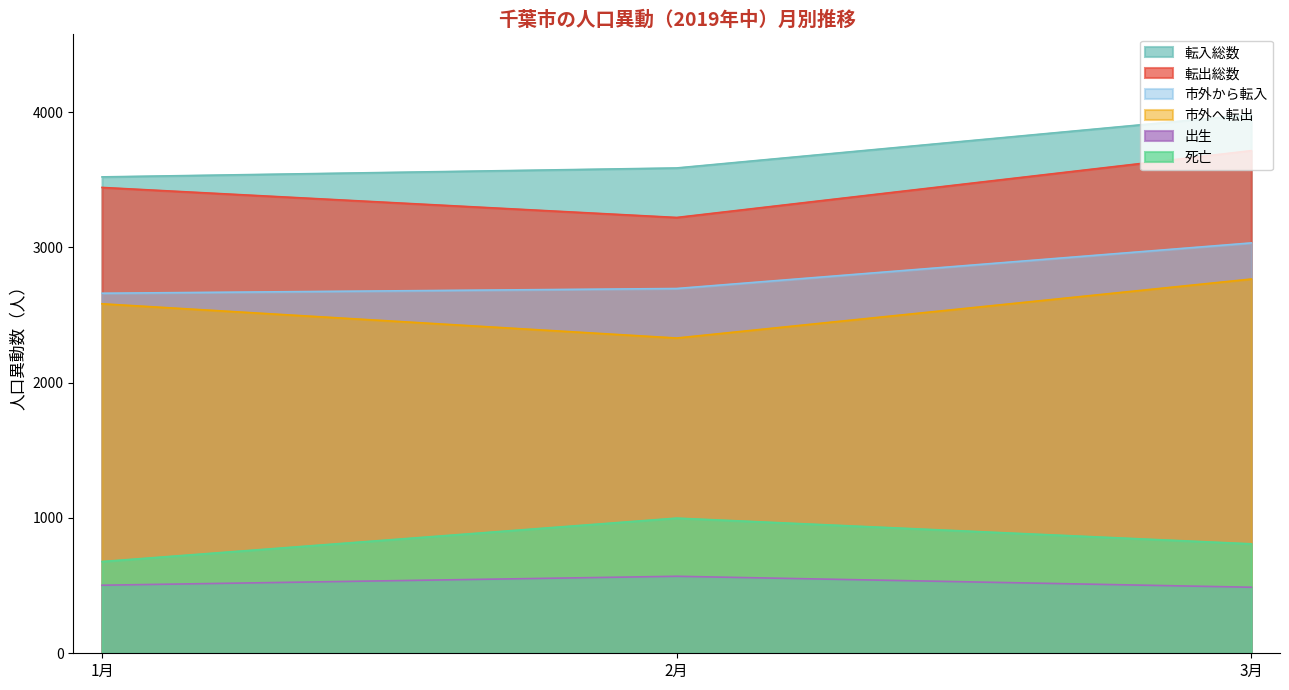

The 市外へ転出 series shows 6099 at 7月. True or false?

False